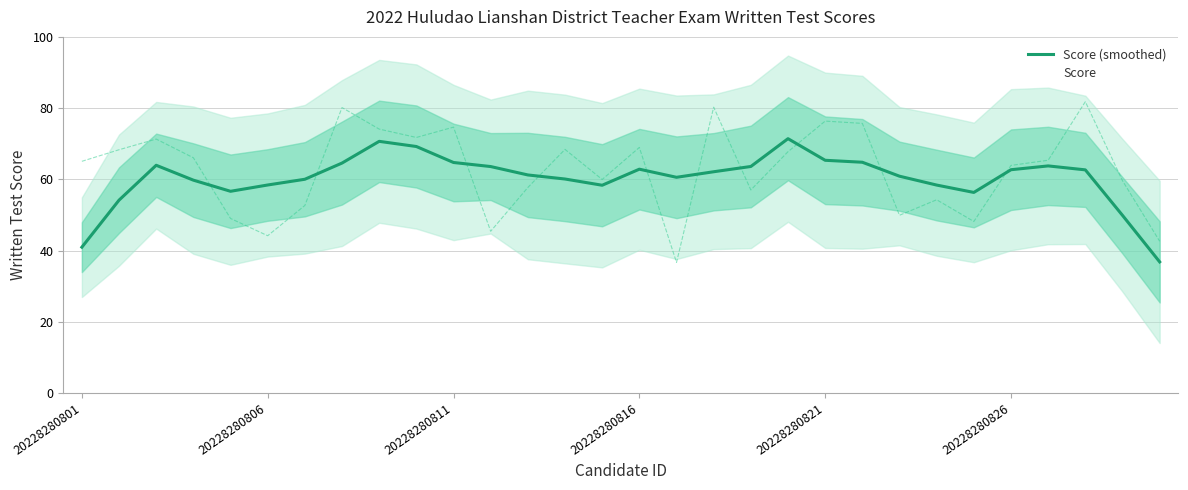

What is the value of the 19th point from the left?

63.6